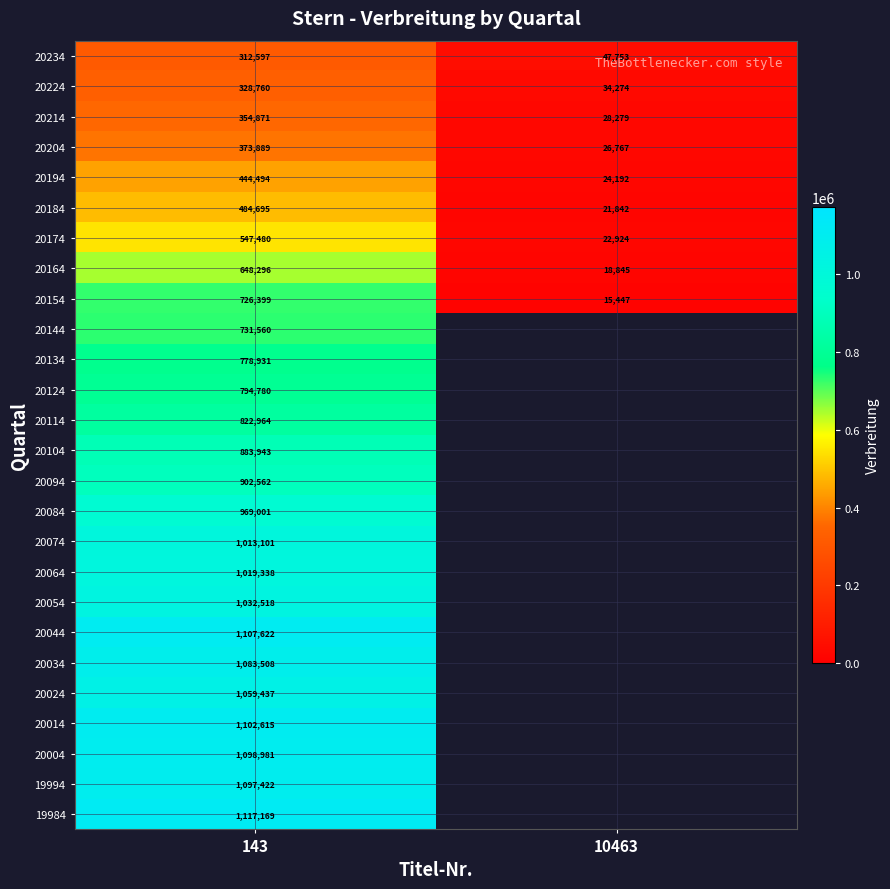

True or false: 20194 has a value of 38188.0 at 10463.

False